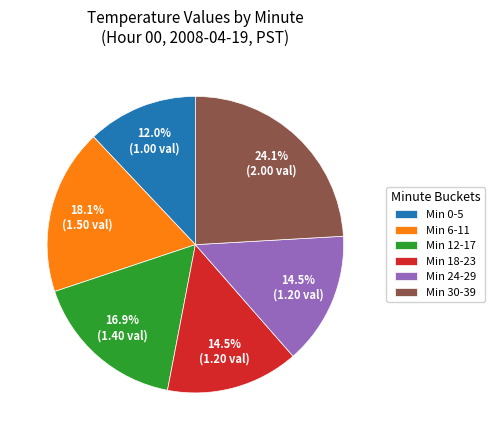

How many slices are in this pie chart?

6